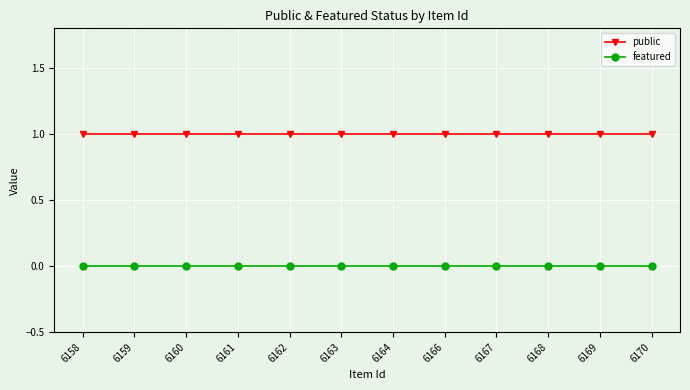

True or false: public and featured intersect in this chart.

False